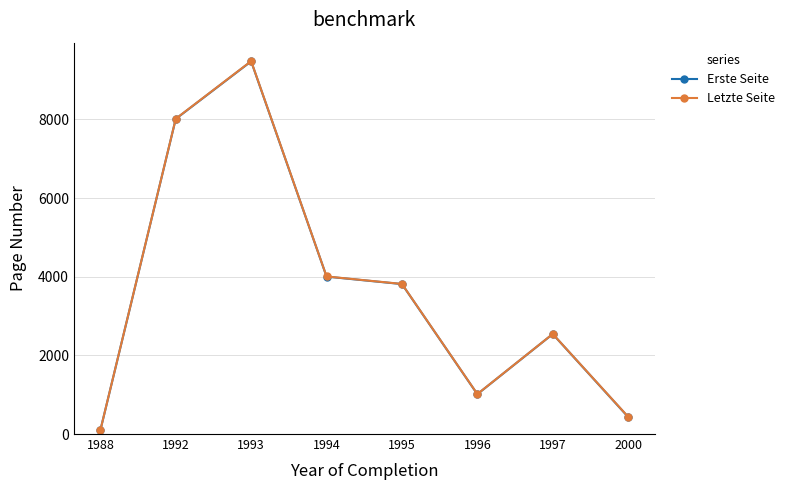

The value of Erste Seite at 1992 is 12295.7. True or false?

False